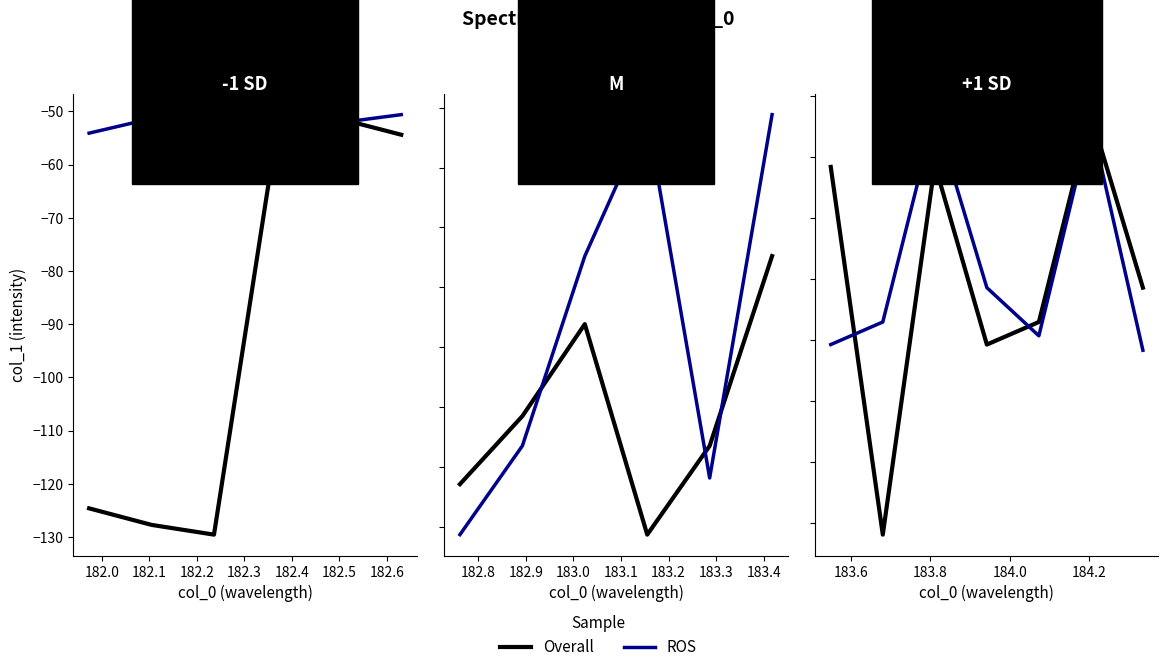

Which has a higher value, 182.0 or 182.5?

182.5